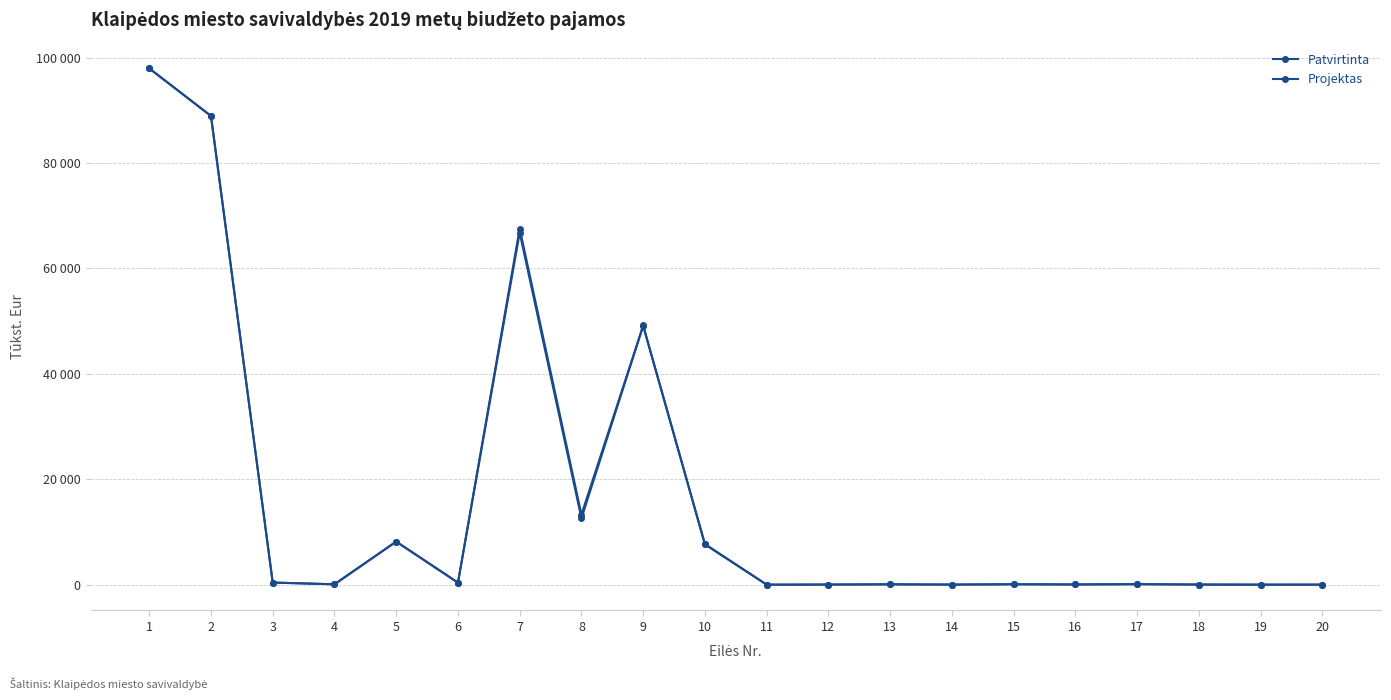

True or false: Projektas has more than 1 points higher than both neighbors.

True